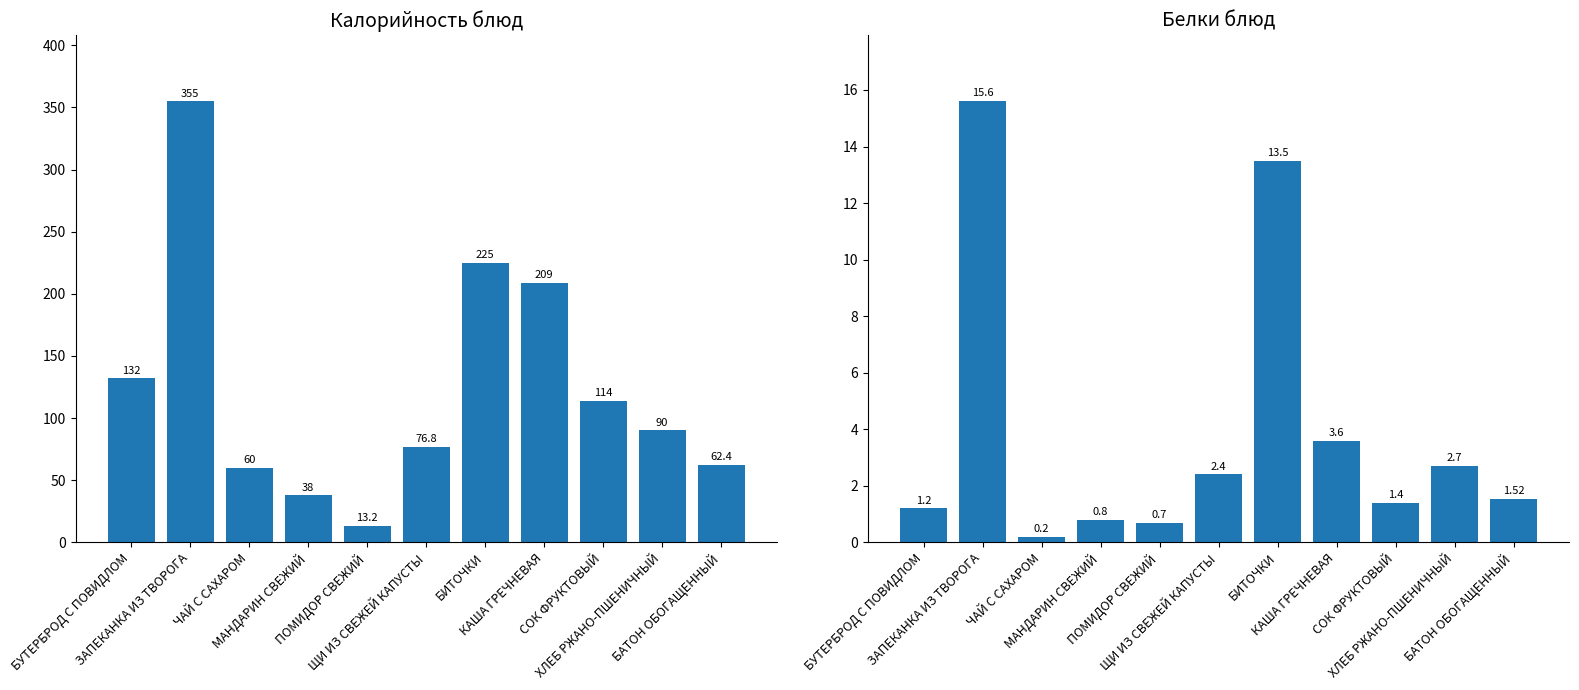

Which series changed the most between СОК ФРУКТОВЫЙ and БАТОН ОБОГАЩЕННЫЙ?

Калорийность